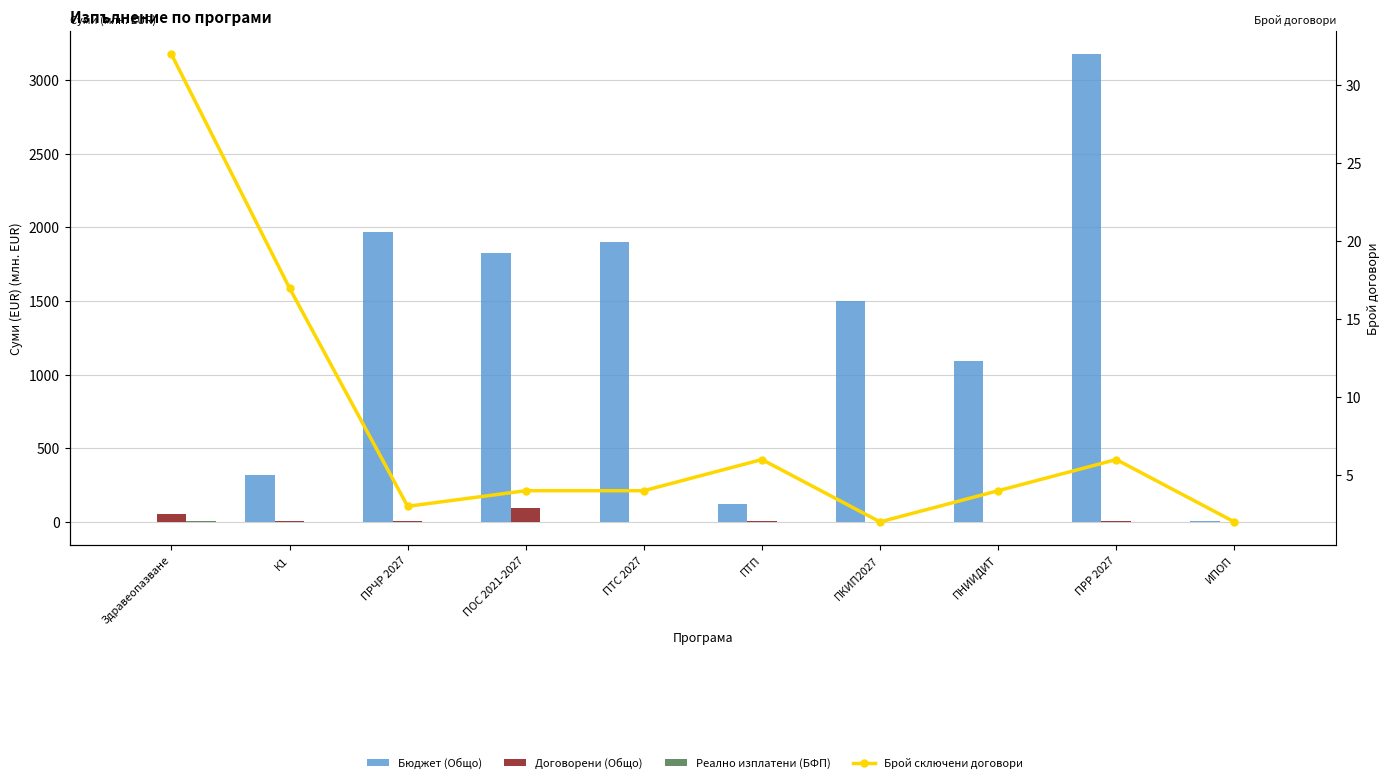

What is the label of the 9th bar from the right?

К1